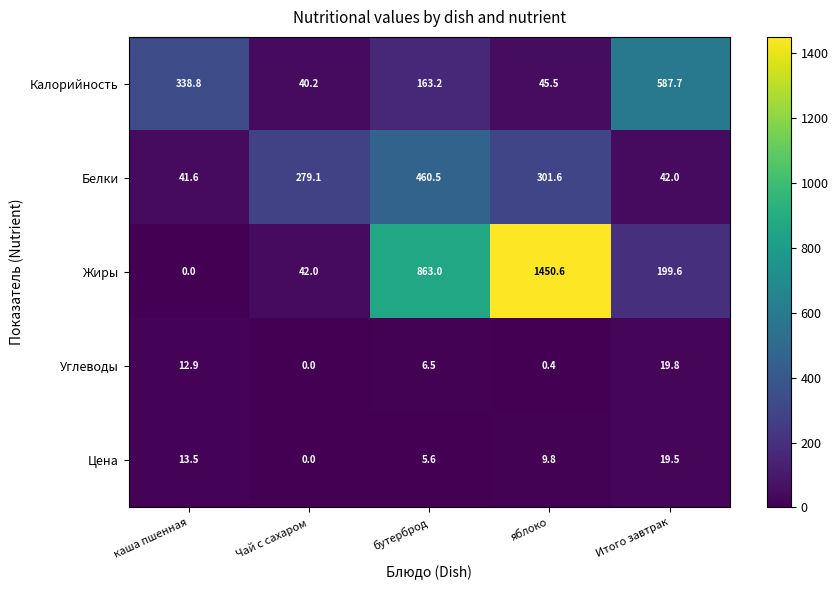

What is the spread (max minus min) of values at бутерброд?

857.4